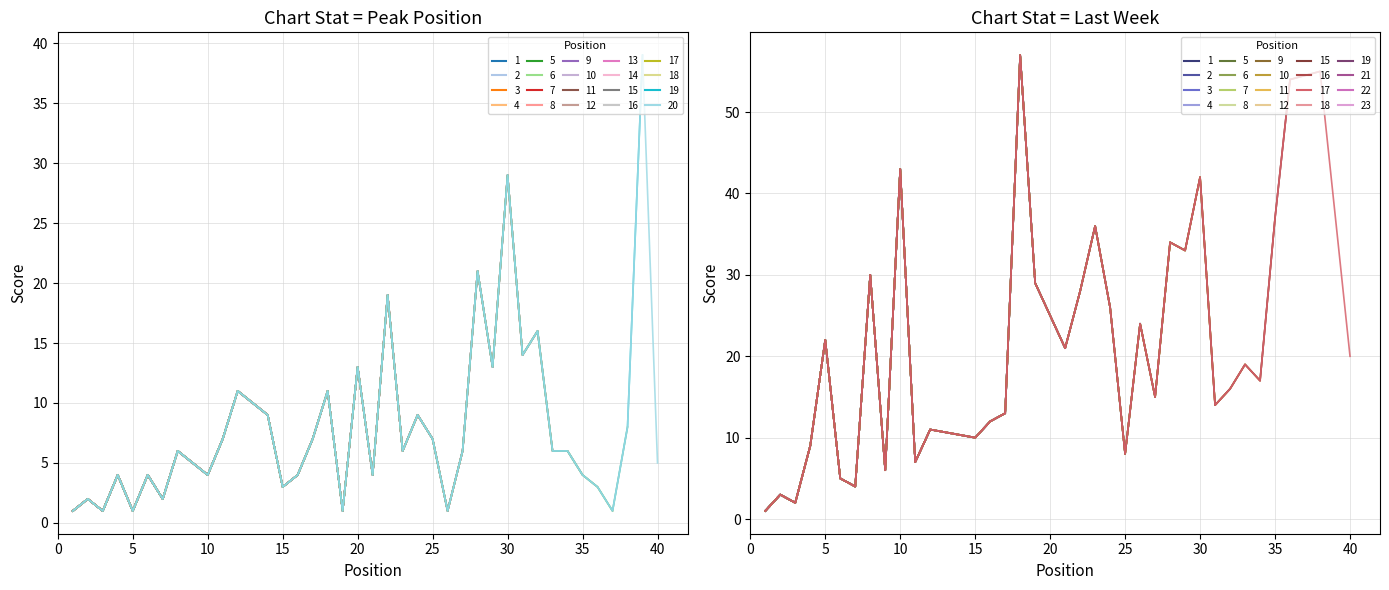

What is the sum of the values at 13 and 11?

17